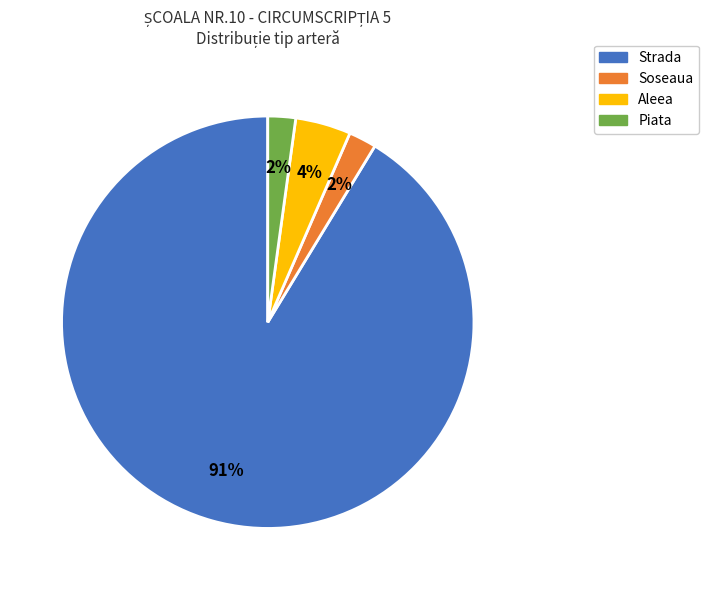

Is it true that Aleea is 25% of the pie?

False